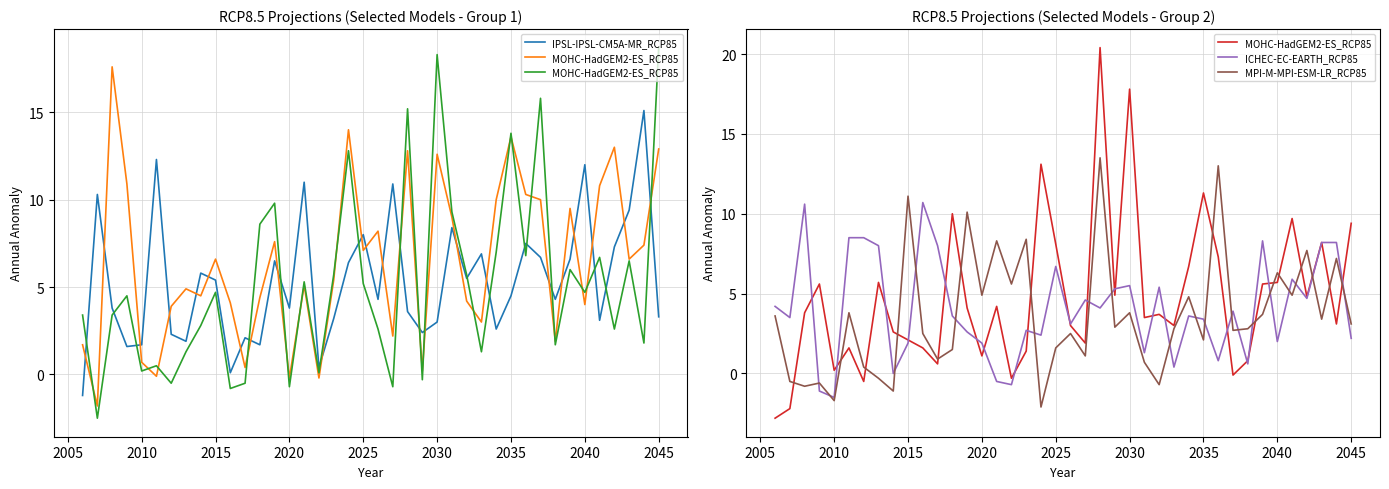

What is the minimum value for IPSL-IPSL-CM5A-MR_RCP85?

-1.2